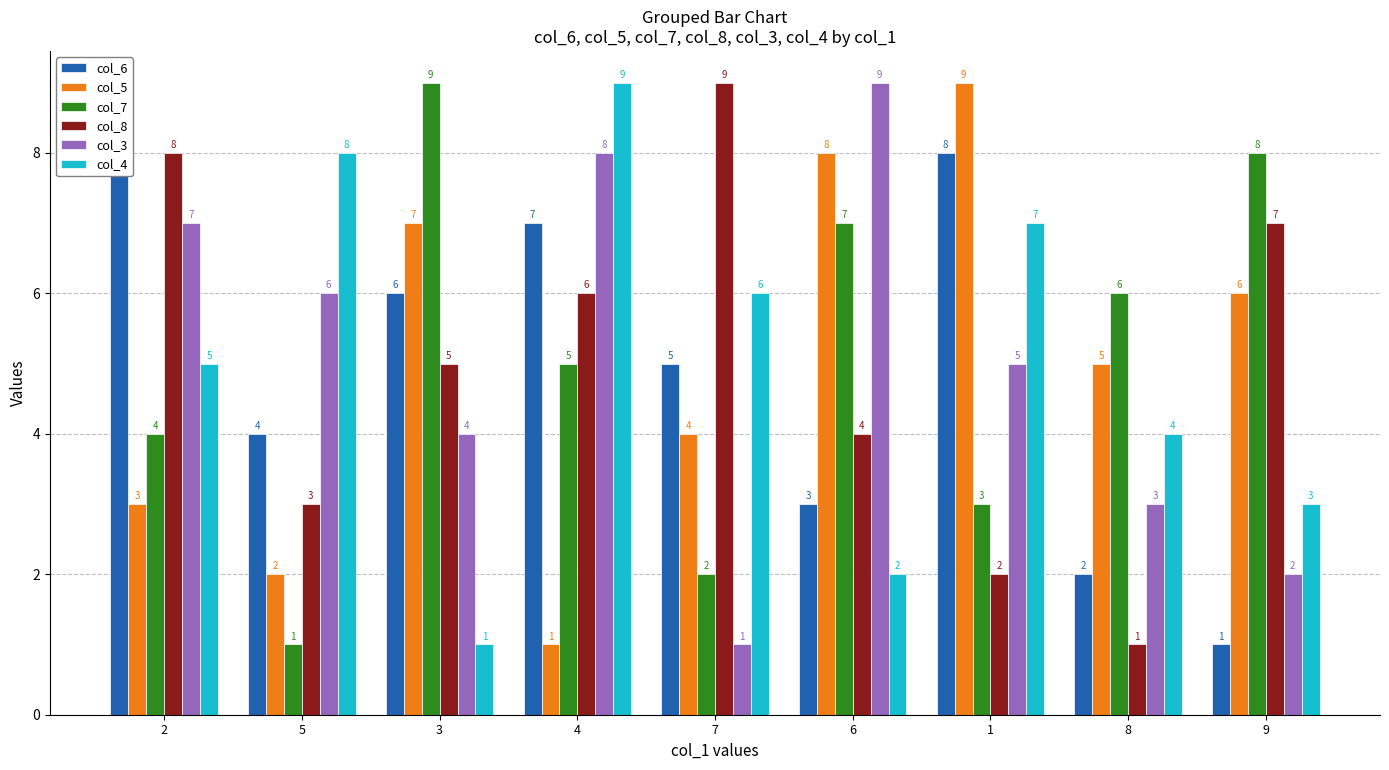

What is the spread (max minus min) of values at 9?

7